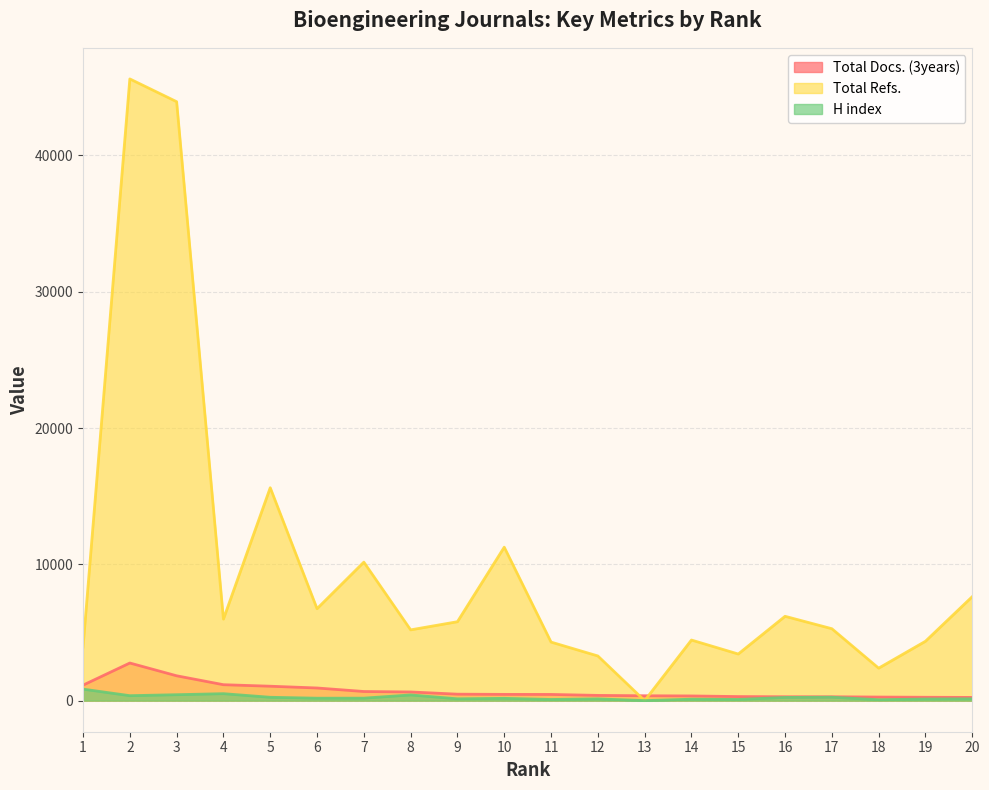

True or false: H index has a value of 91 at 9.

False